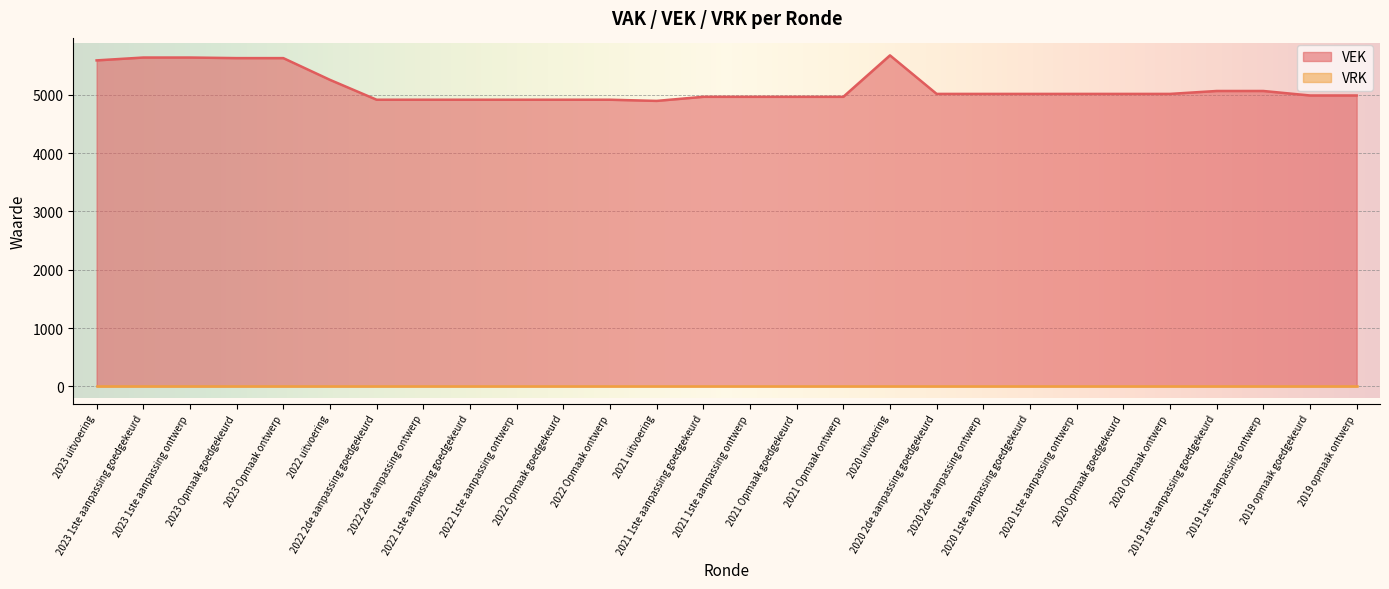

What is the sum of all values?

143555